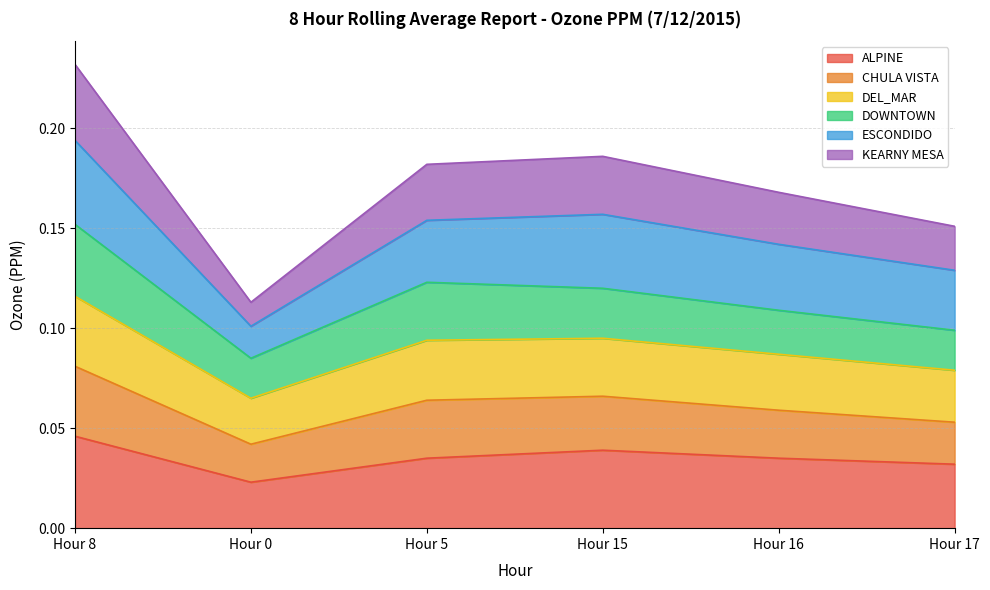

Which label corresponds to the smallest value in the chart?

Hour 0